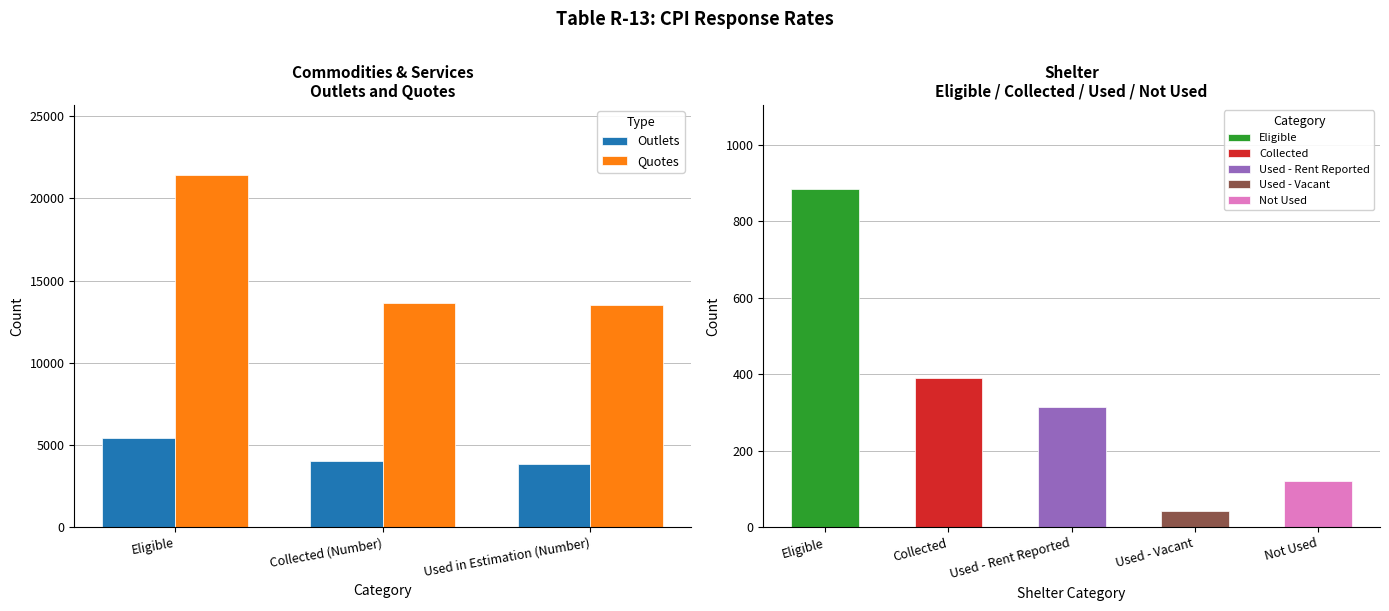

Is the value of Quotes at Eligible greater than the value of Outlets at Used in Estimation (Number)?

Yes